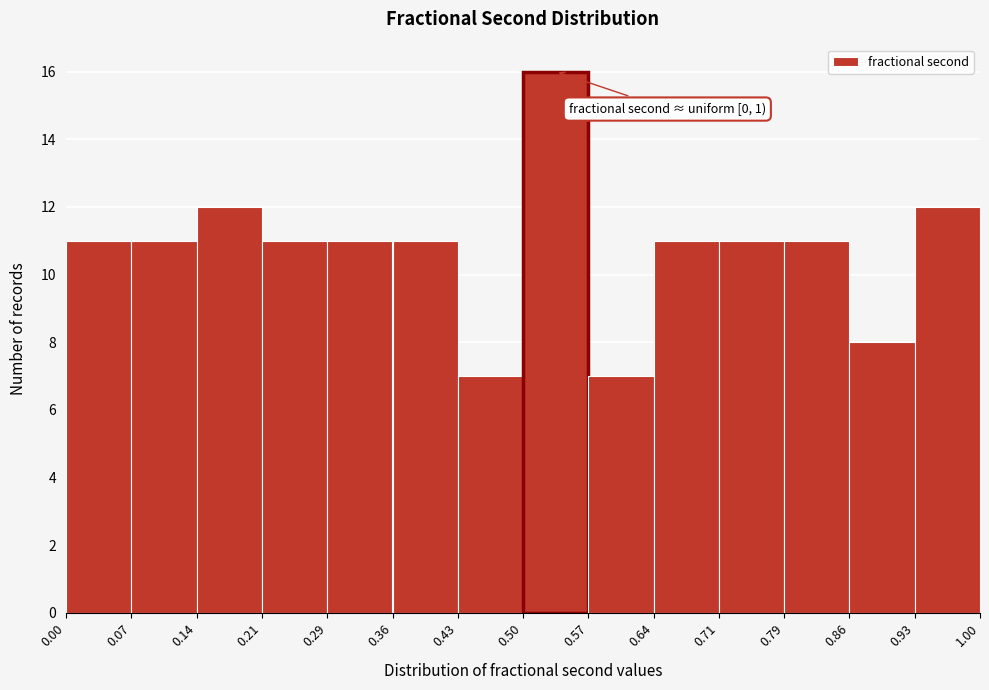

Over which range of the x-axis is the bar tallest?

0.50 to 0.57